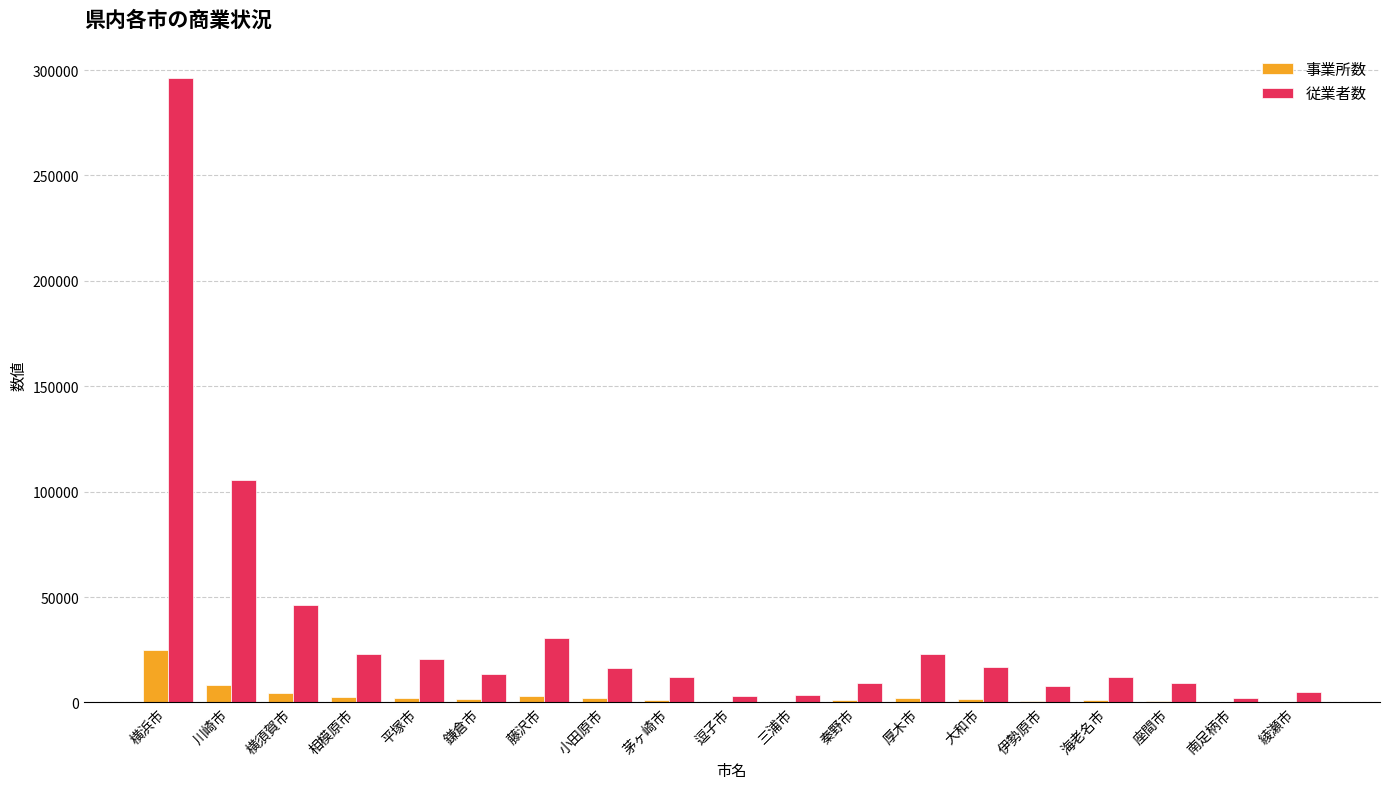

Which series has the largest total across all categories?

従業者数